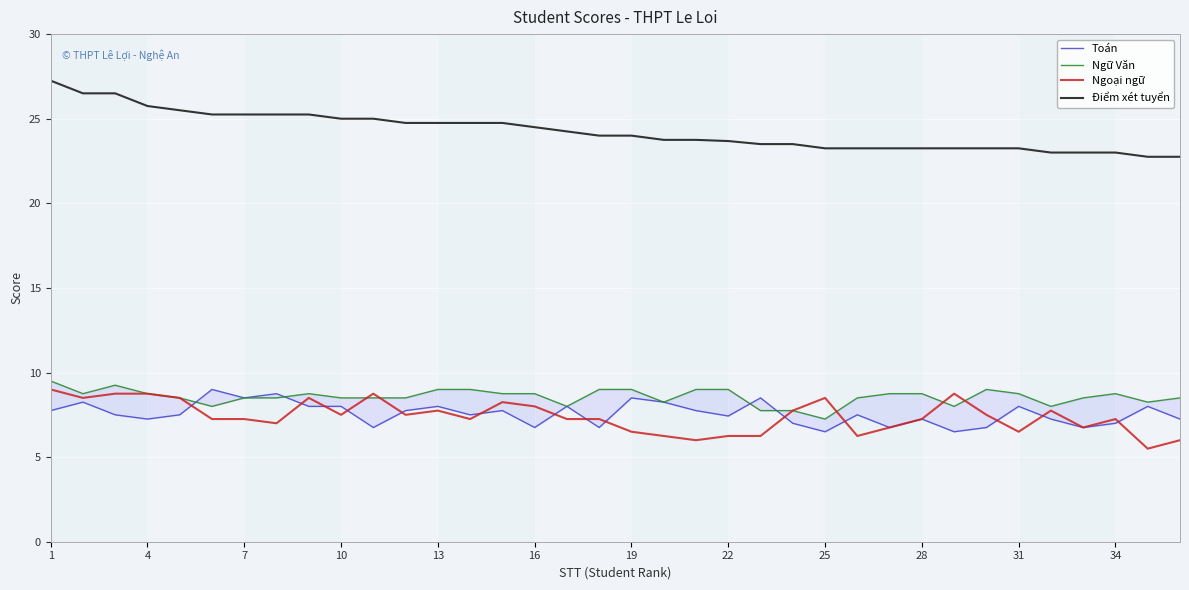

What is the minimum value for Ngoại ngữ?

5.5